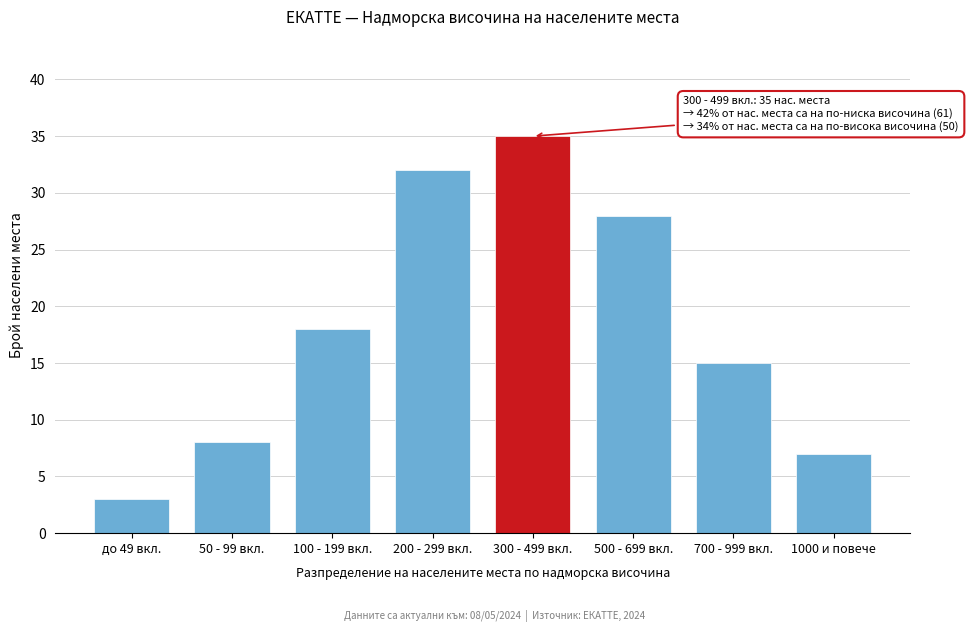

Reading right to left, what are all the values shown in this chart?

7	15	28	35	32	18	8	3